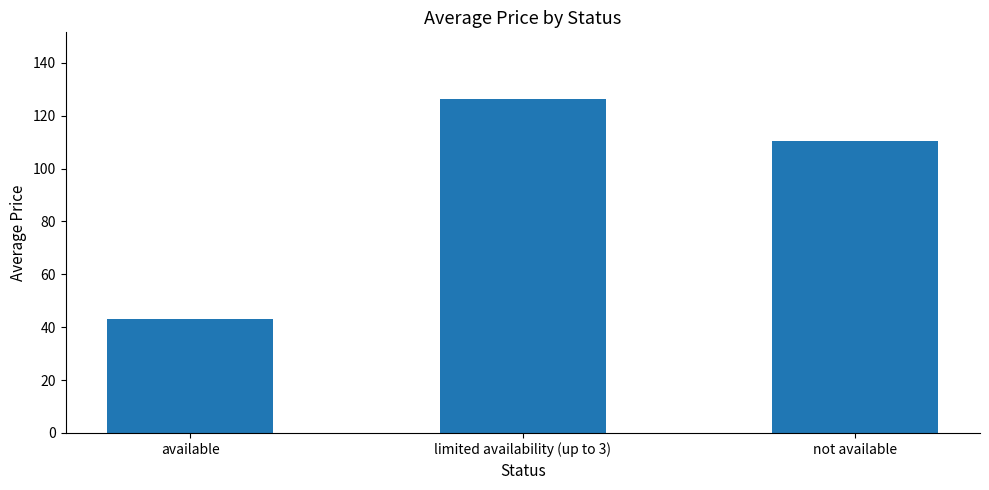

List the labels in order of value, largest first.

limited availability (up to 3), not available, available